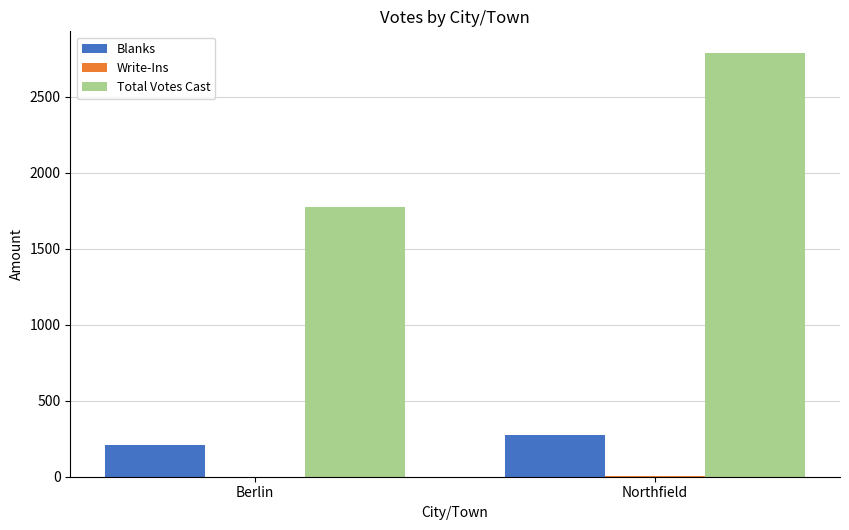

What is the maximum value shown in the chart?

2791